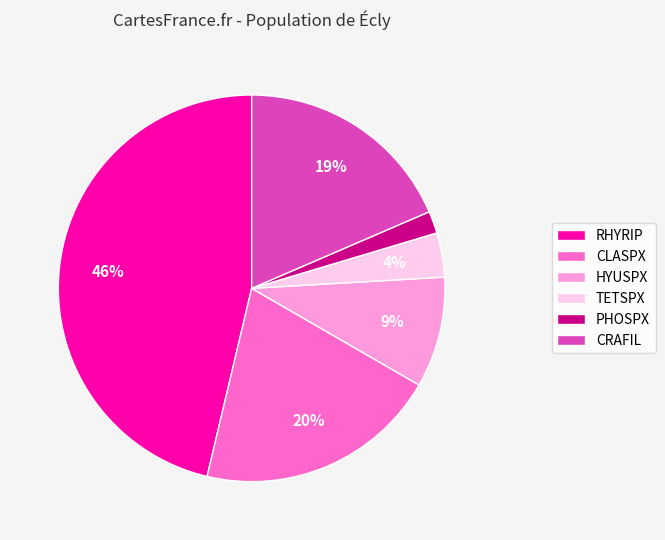

Is CLASPX the majority of the pie?

No